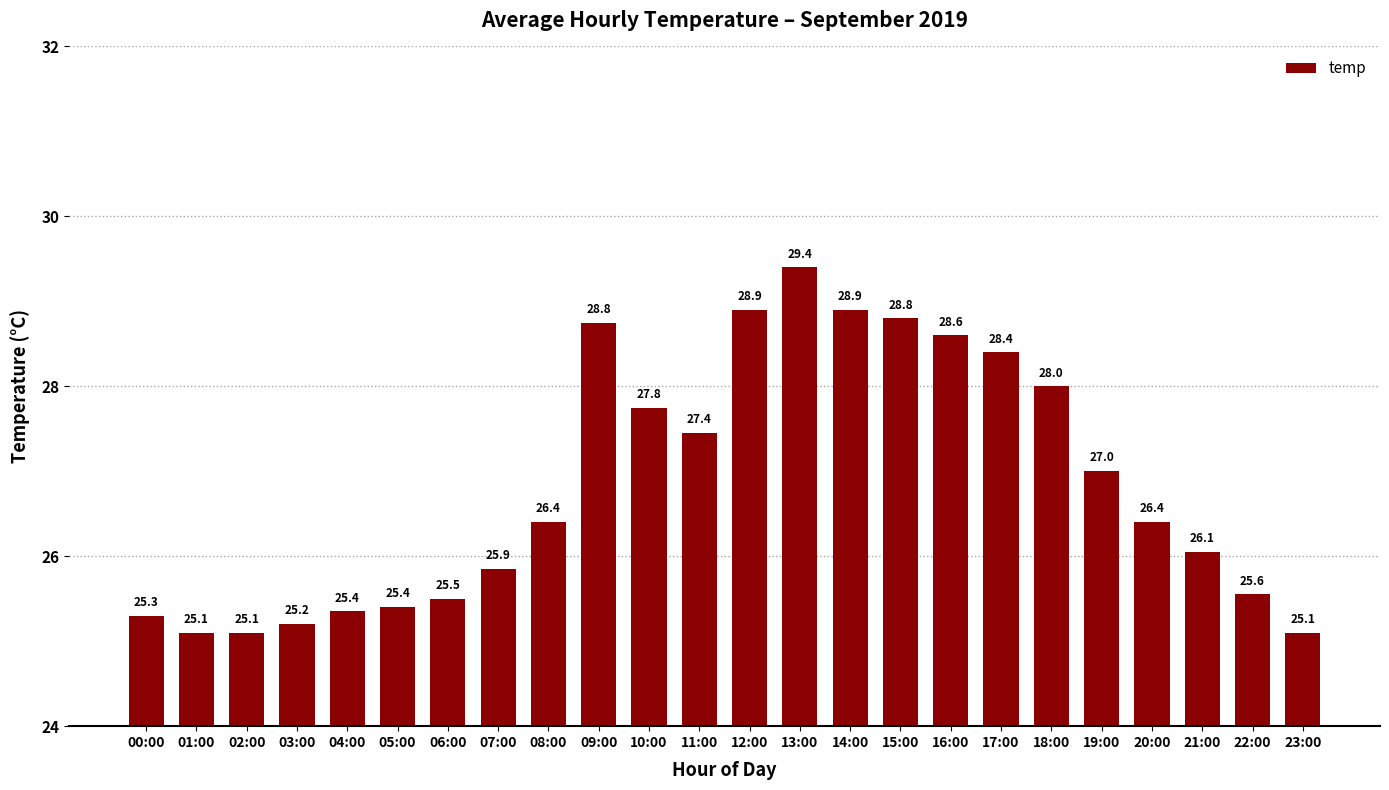

What is the value of the 19th bar from the left?

28.0